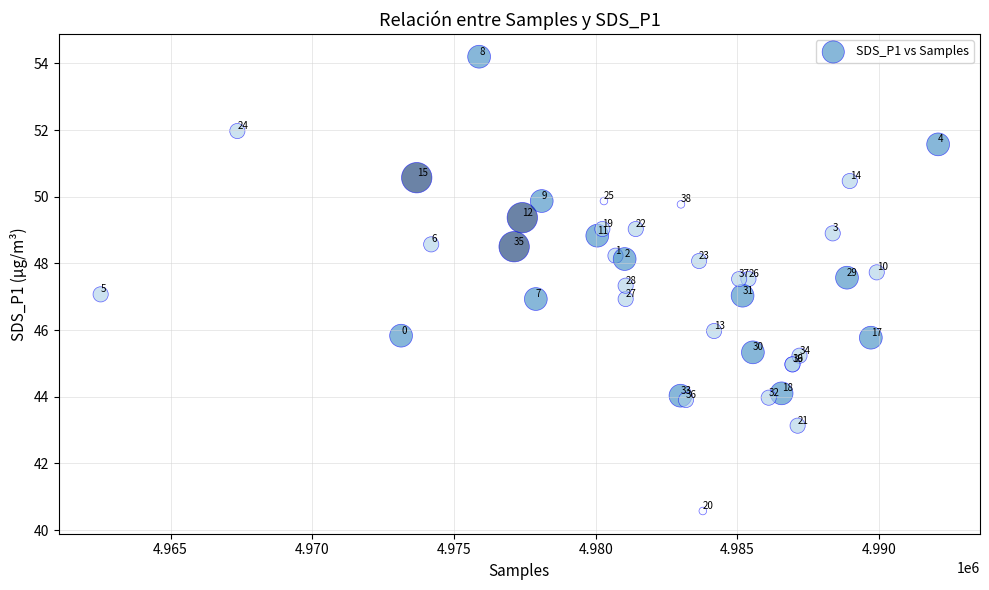

What Y value in the scatter plot is closest to 47?

47.0